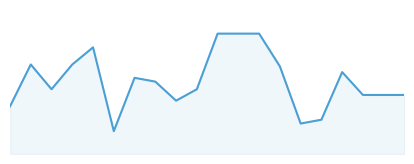

Does the chart have visible grid lines?

No